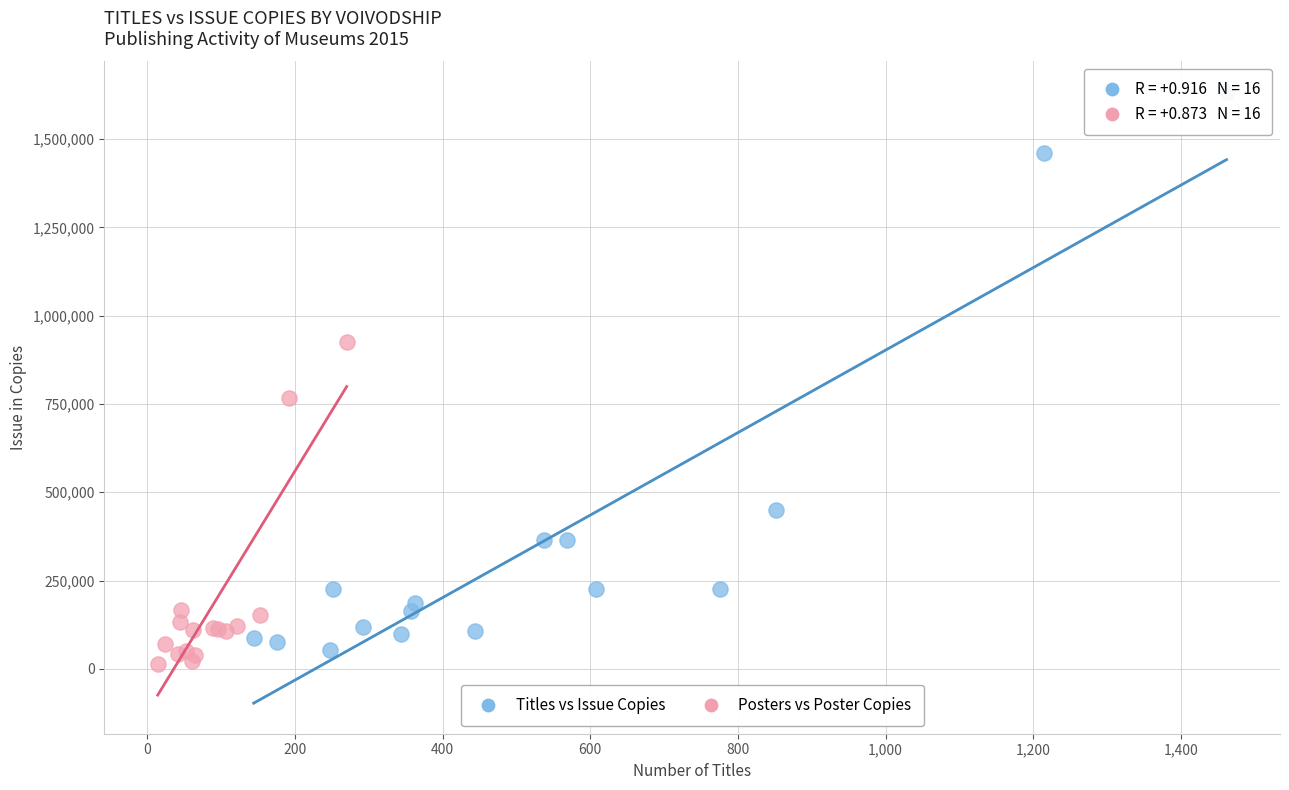

Which series contains the highest Y value?

Titles vs Issue Copies